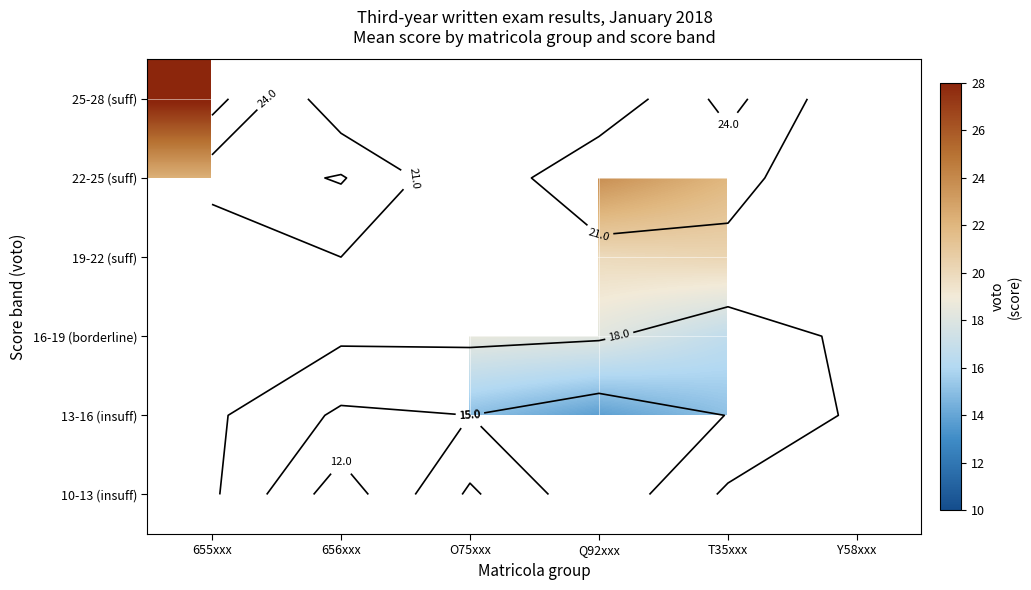

How many categories are shown in the chart?

6